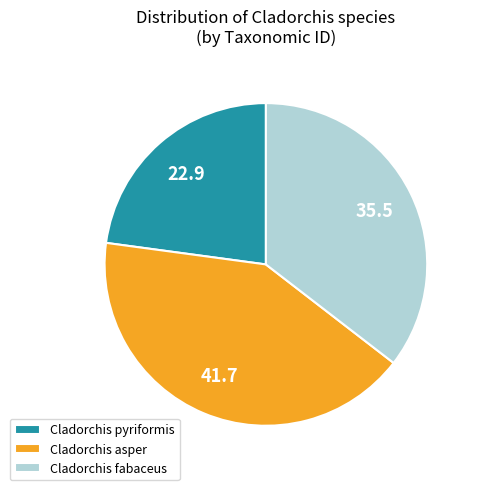

Between Cladorchis fabaceus and Cladorchis asper, which is larger?

Cladorchis asper